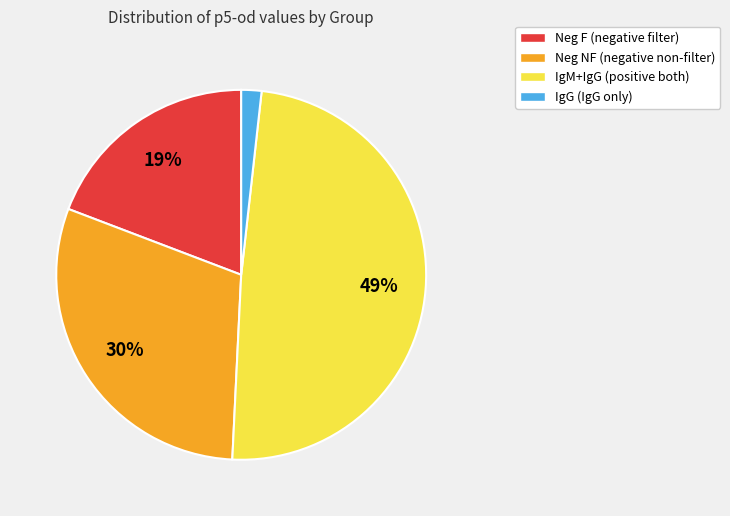

To the nearest percent, what is the difference between the largest and smallest slice percentages?

47%